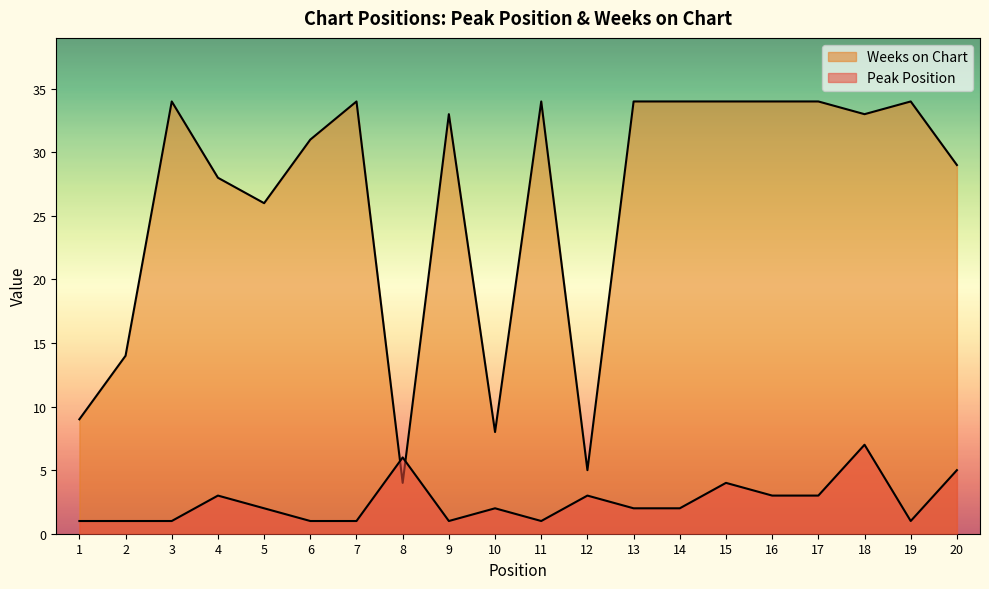

Reading right to left, what are all the values shown in this chart?

Peak Position: 20=5	19=1	18=7	17=3	16=3	15=4	14=2	13=2	12=3	11=1	10=2	9=1	8=6	7=1	6=1	5=2	4=3	3=1	2=1	1=1
Weeks on Chart: 20=29	19=34	18=33	17=34	16=34	15=34	14=34	13=34	12=5	11=34	10=8	9=33	8=4	7=34	6=31	5=26	4=28	3=34	2=14	1=9